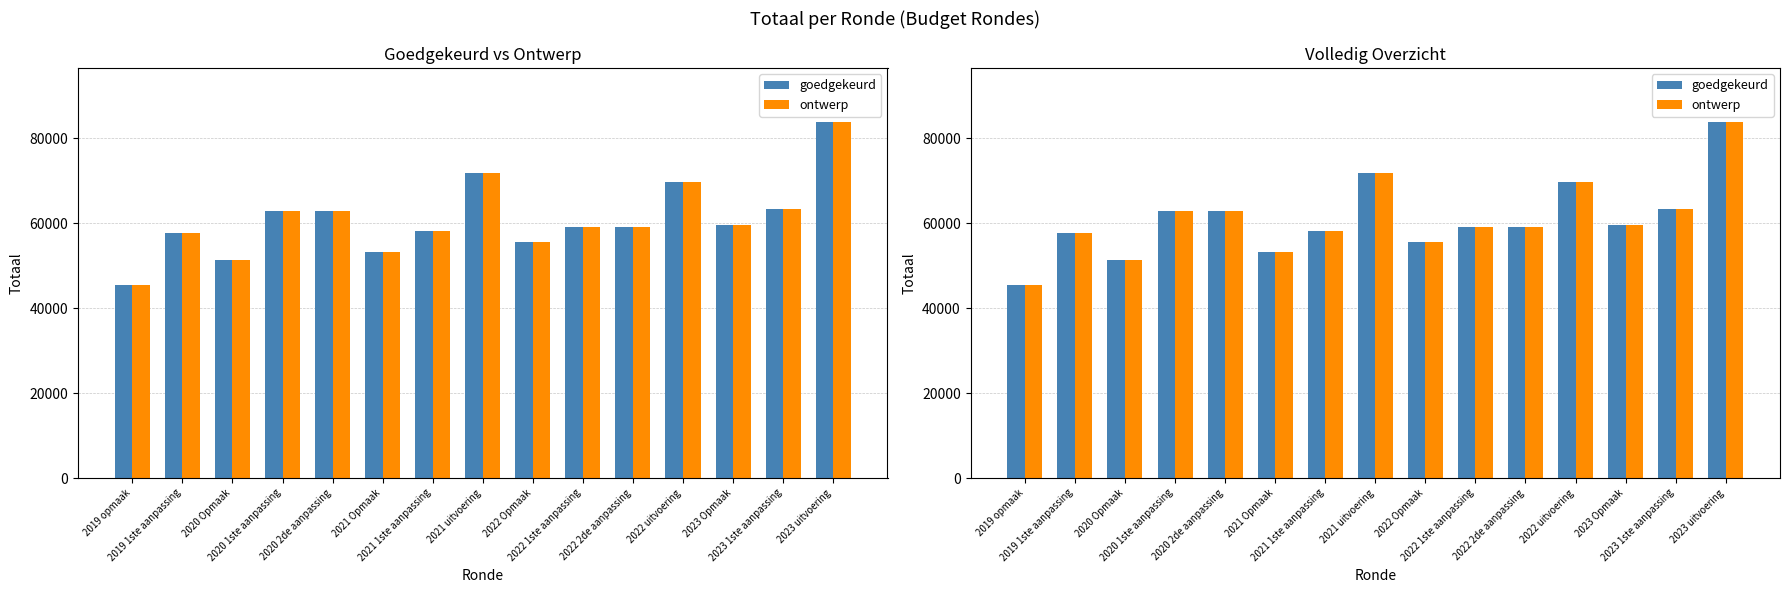

What position from the right is 2023 Opmaak?

3